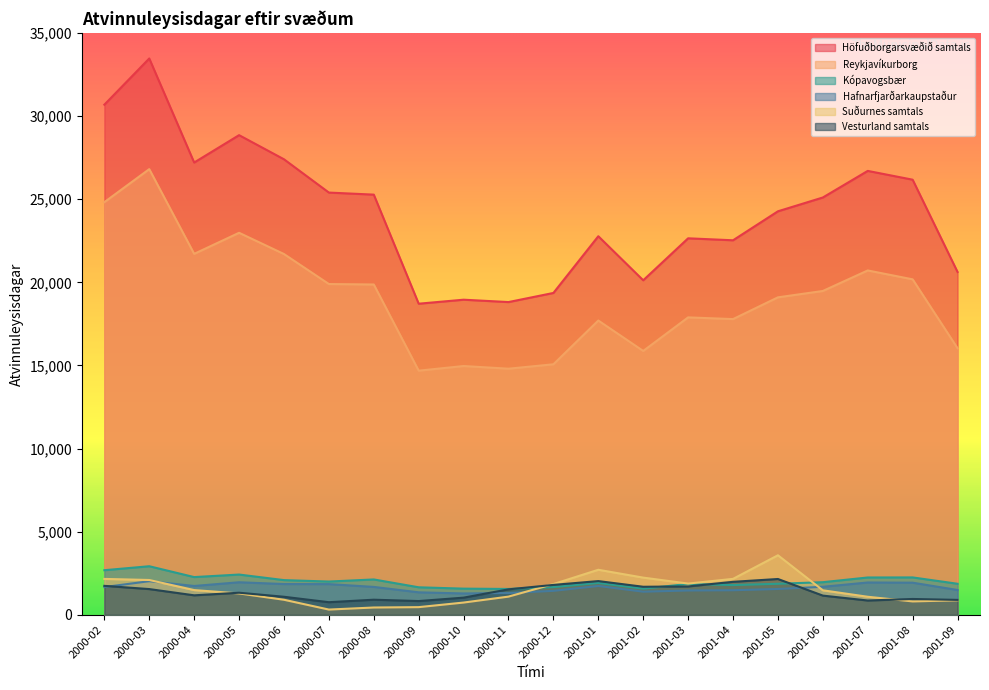

Where is the first local minimum for Hafnarfjarðarkaupstaður?

2000-04